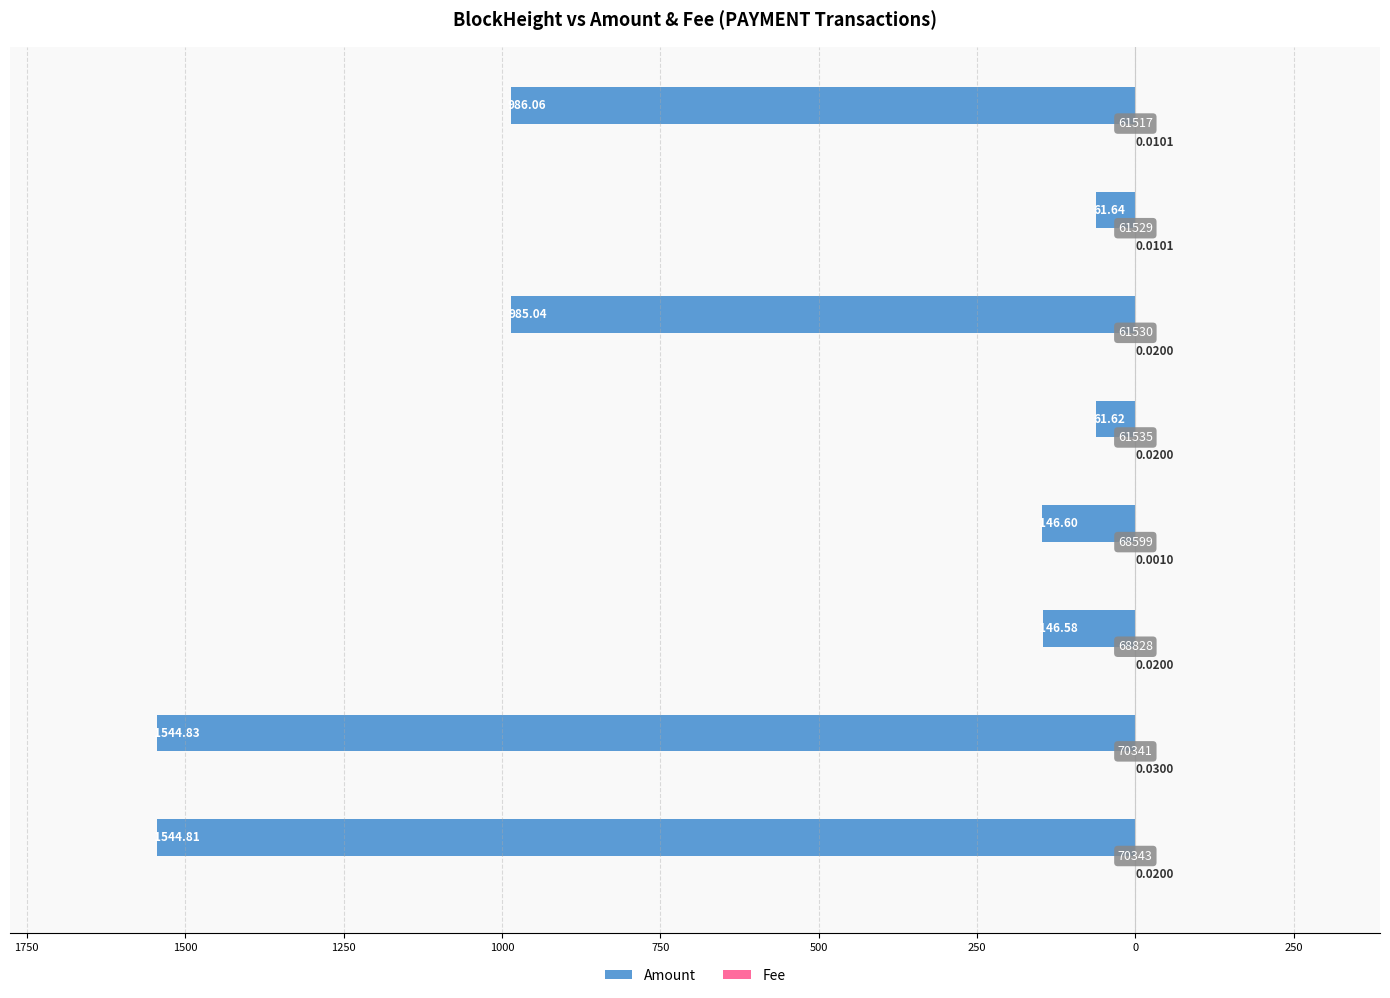

Reading left to right, list all the values displayed in this chart.

Amount: -1544.8	-1544.8	-146.6	-146.6	-61.6	-985.0	-61.6	-986.1
Fee: 0.0	0.0	0.0	0.0	0.0	0.0	0.0	0.0